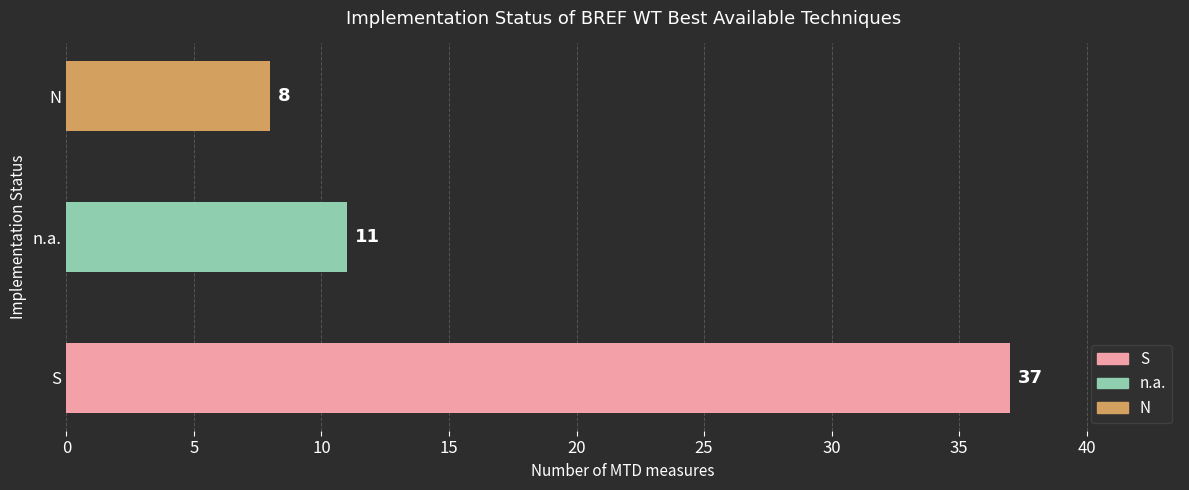

What is the sum of all values?

56